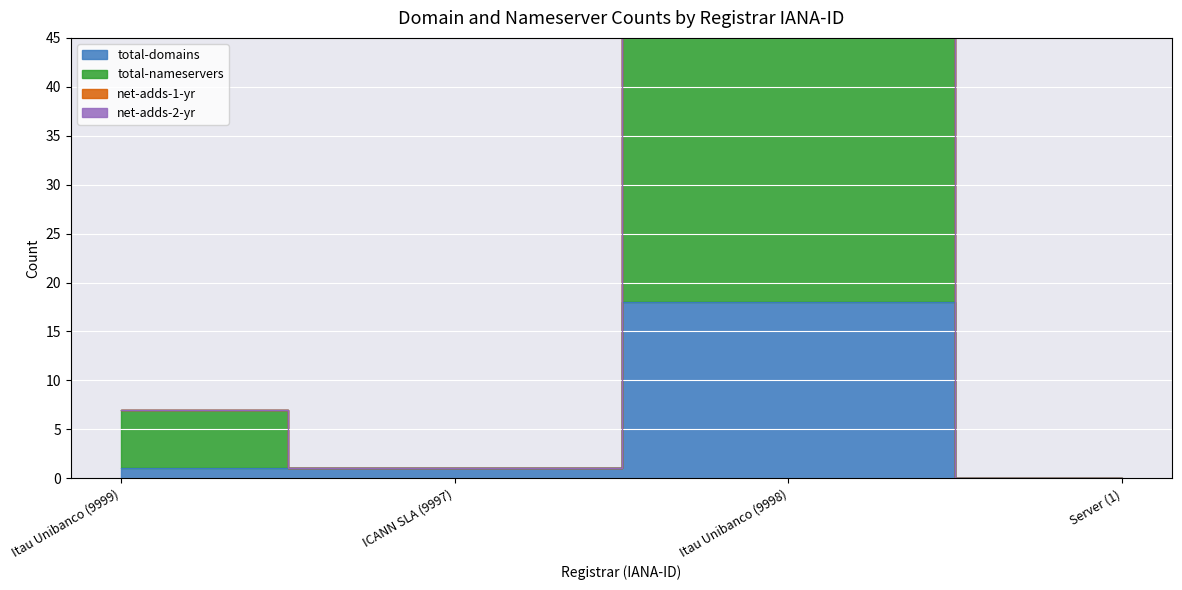

How many values in total-domains are above zero?

3